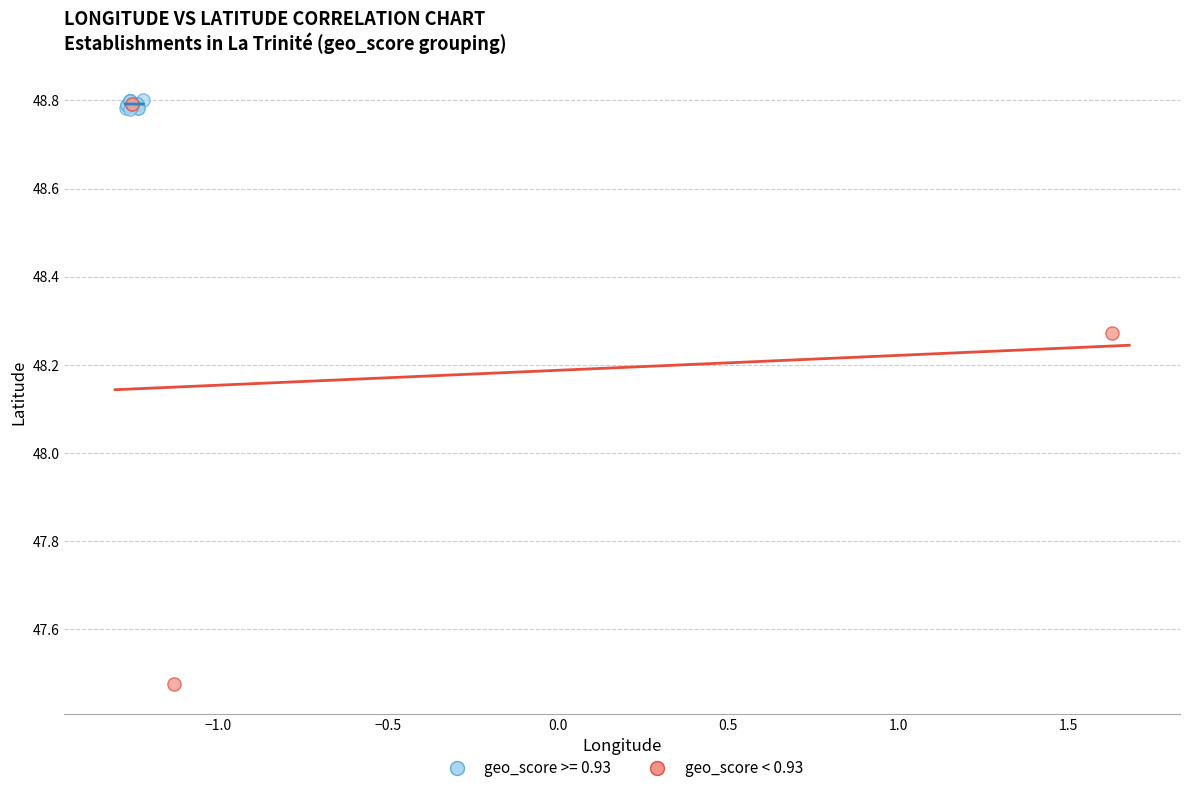

Which series reaches the minimum Y coordinate?

geo_score < 0.93